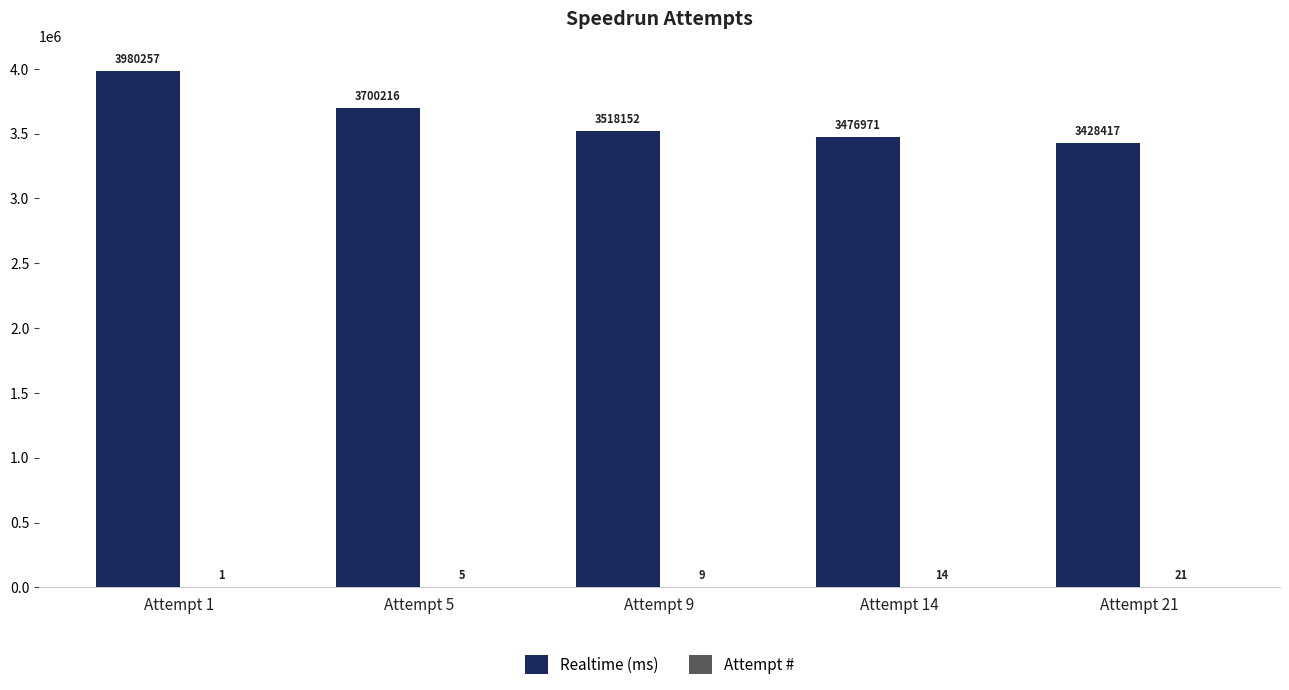

At which label is Realtime (ms) closest to 3704337?

Attempt 5